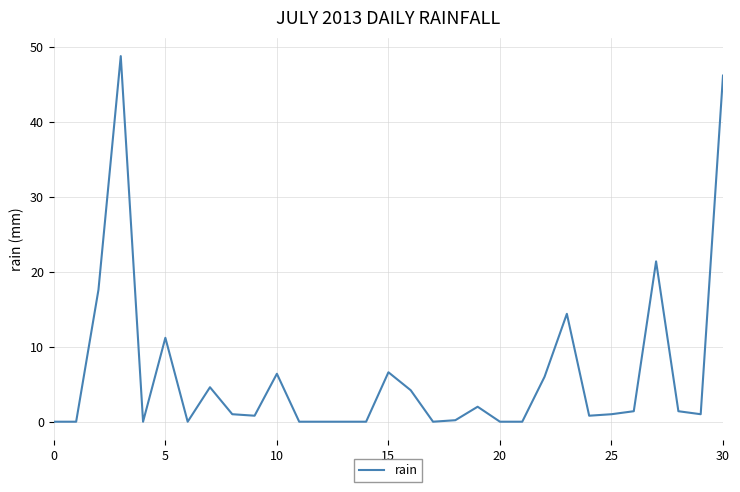

What is the difference between the maximum and minimum values?

48.8